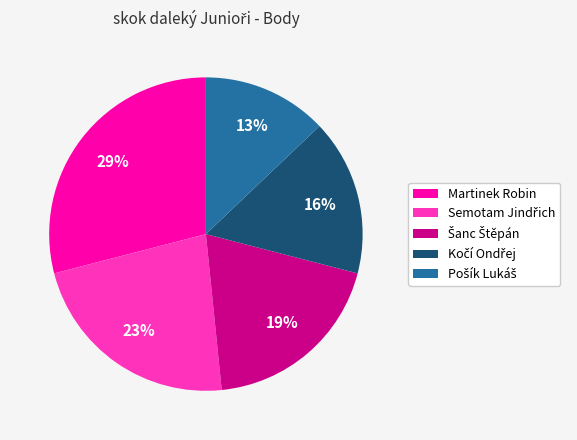

True or false: Martinek Robin accounts for 16% of the total.

False